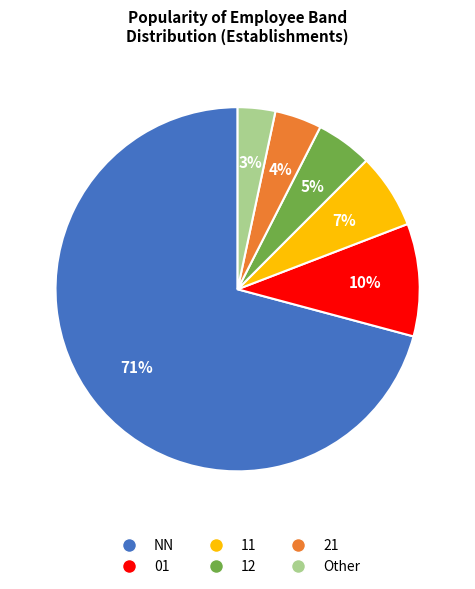

Which slice represents more than half of the pie?

NN